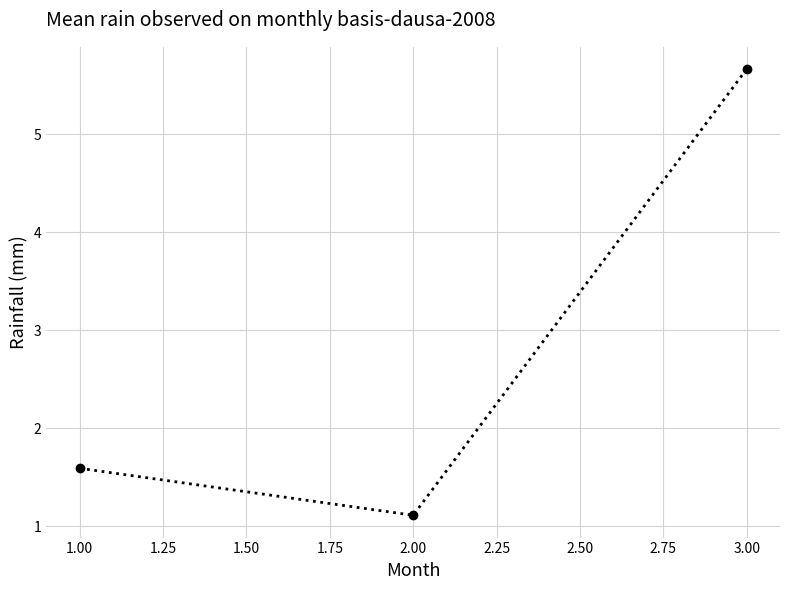

What is the change in value from 2.00 to 3.00?

+4.6